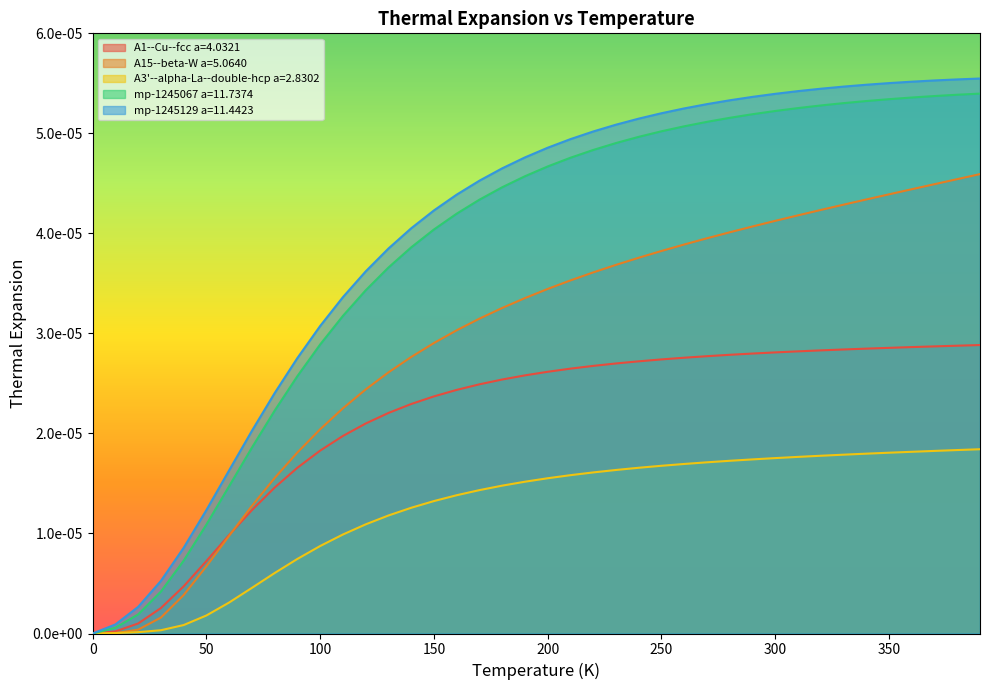

Which has a higher value, 260.0 or 210.0?

260.0